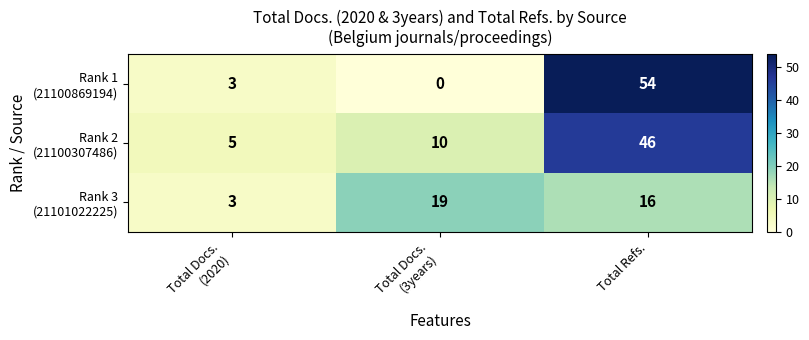

What is the greatest value displayed?

54